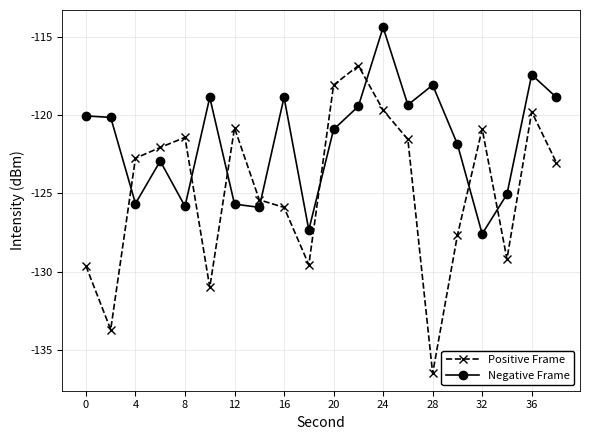

Which series has the largest total across all categories?

Negative Frame